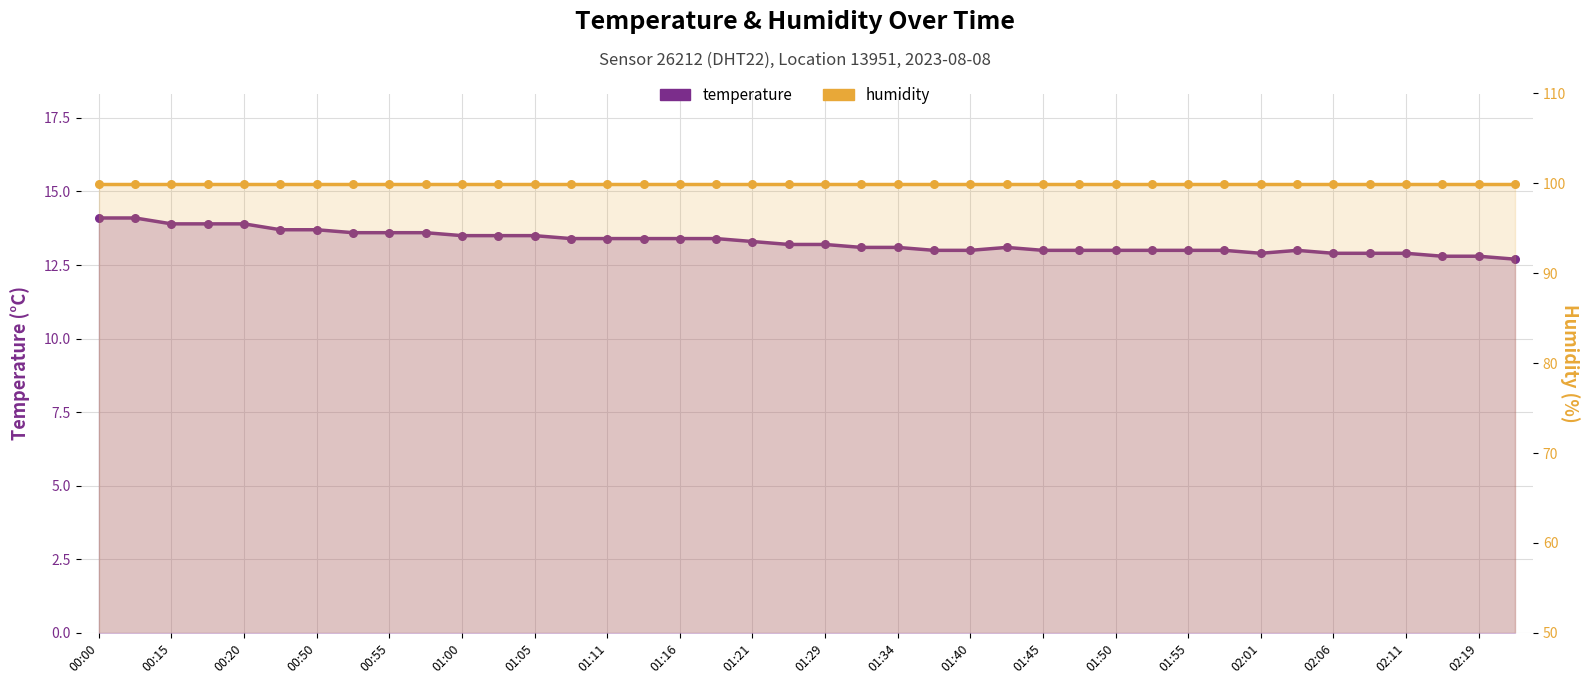

Which series has the largest Y range (max minus min)?

temperature